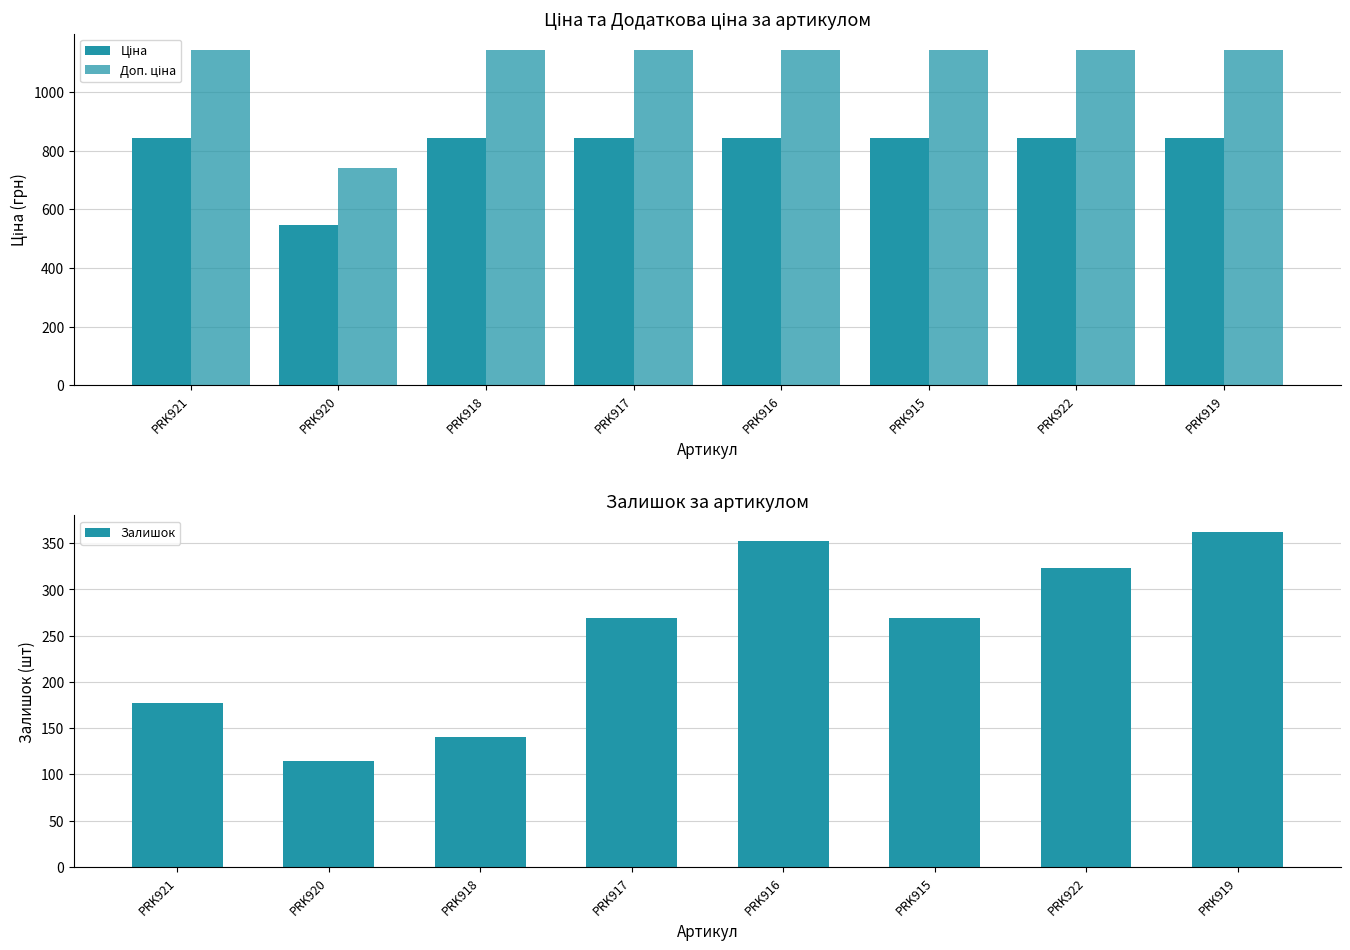

What is the spread (max minus min) of values at PRK915?

872.4